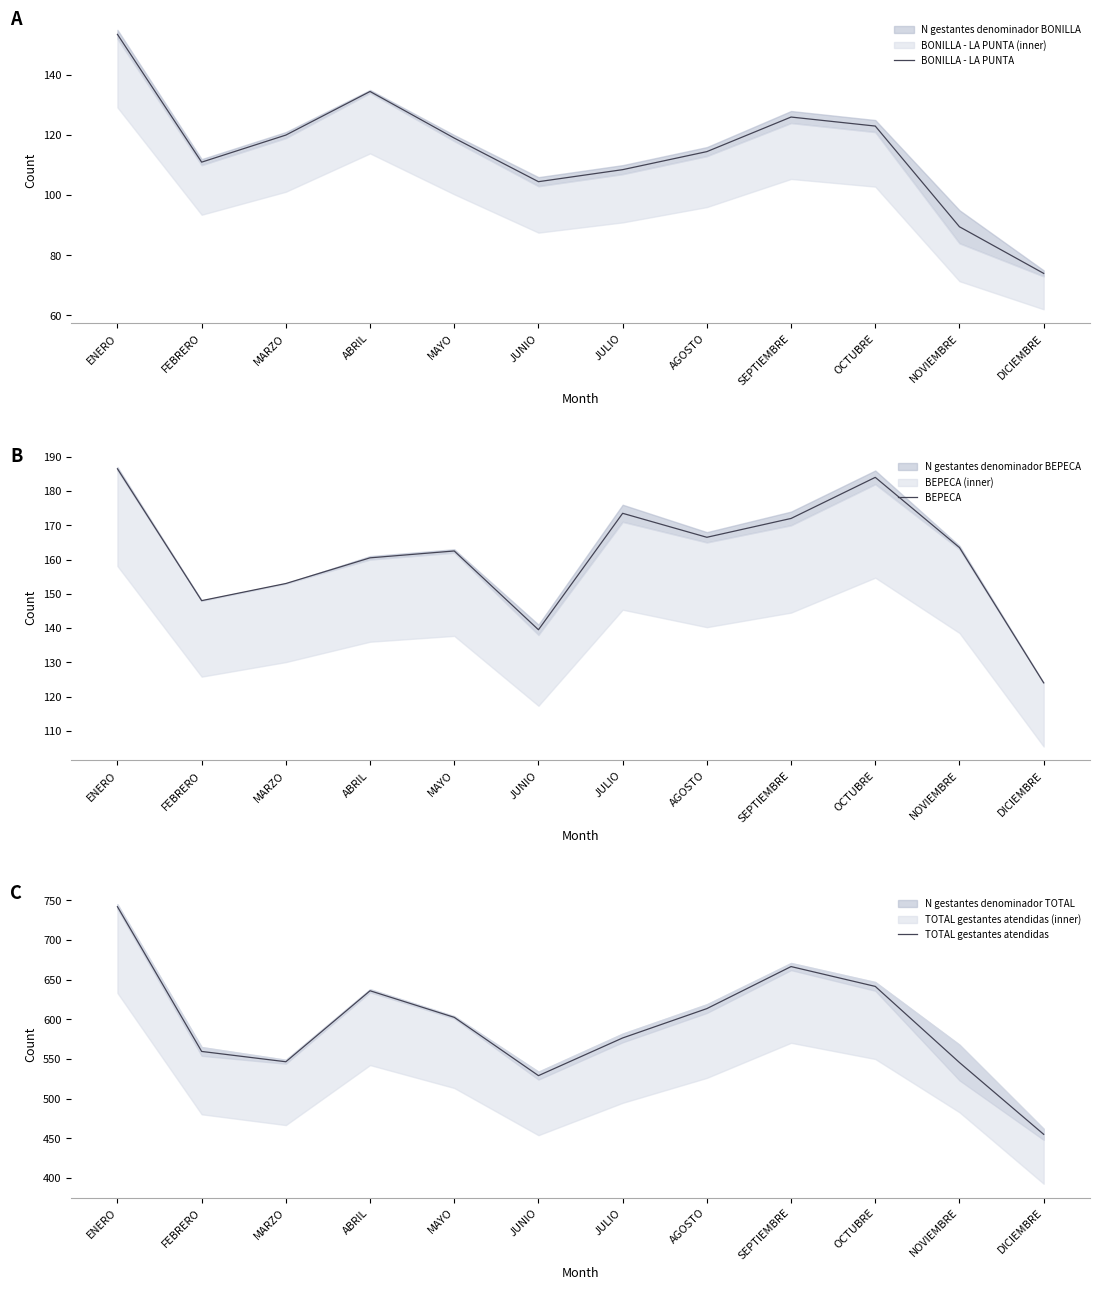

How many categories are shown in the chart?

12